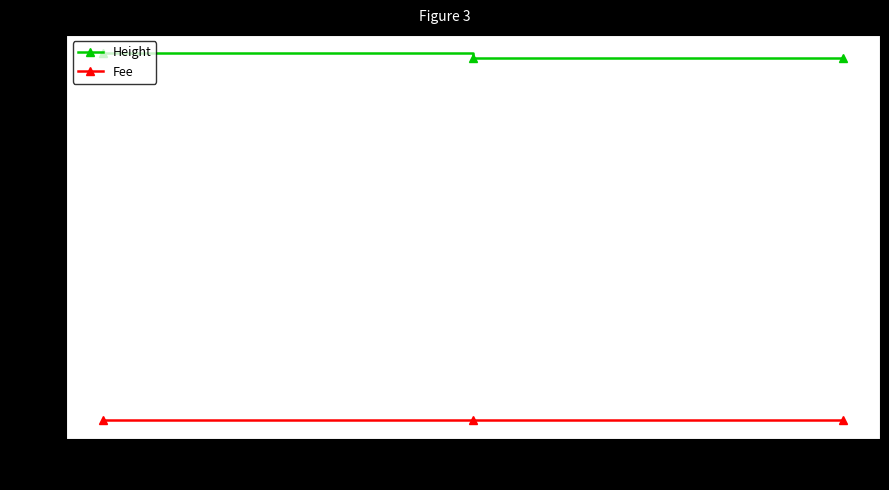

What is the highest value of the Height series?

4508.0